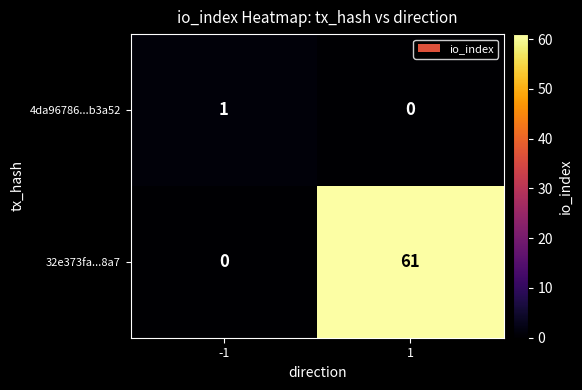

At -1, list the series in order from smallest to largest.

32e373fa...8a7, 4da96786...b3a52